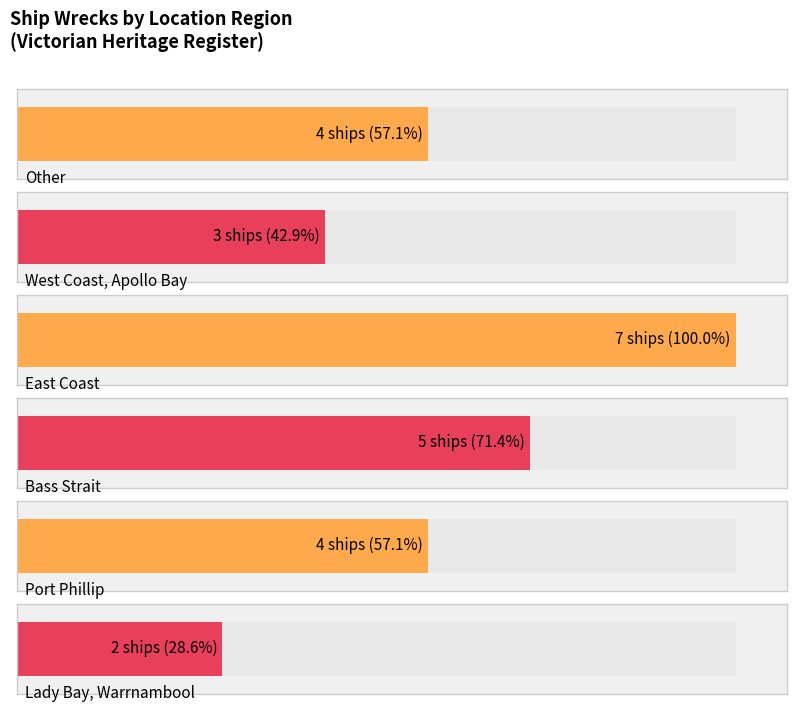

What is the label of the 1st bar from the right?

Other